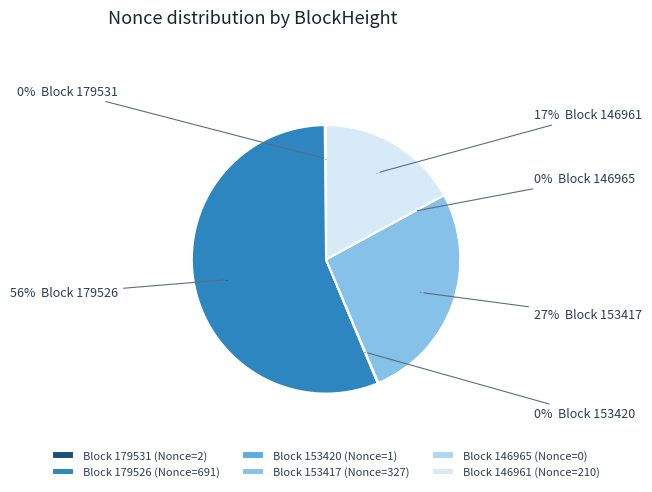

Rank the categories by value from highest to lowest.

179526, 153417, 146961, 179531, 153420, 146965